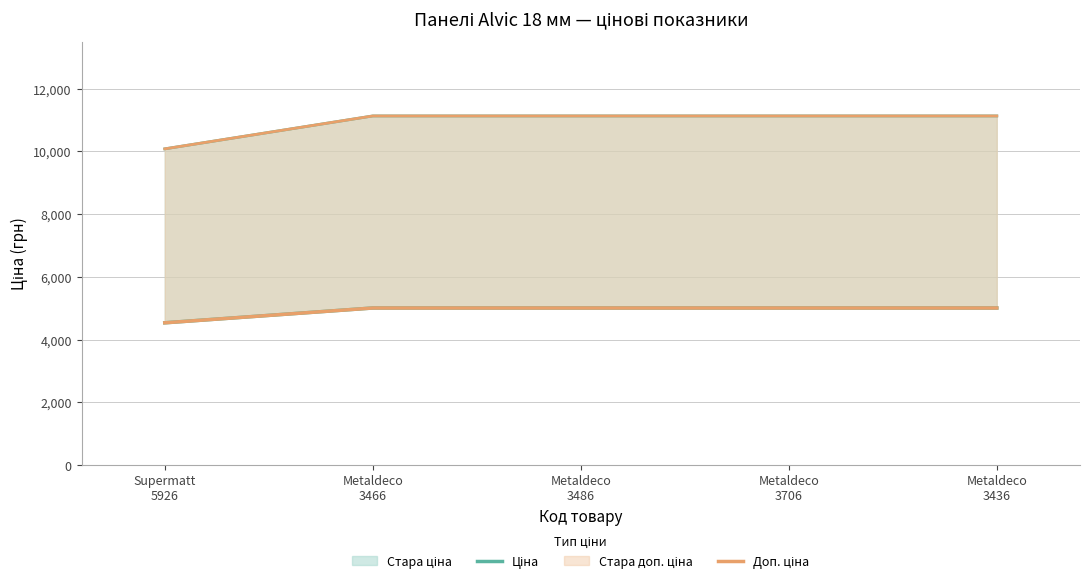

What is the value of the Доп. ціна point at the 2nd from the left?

5009.0